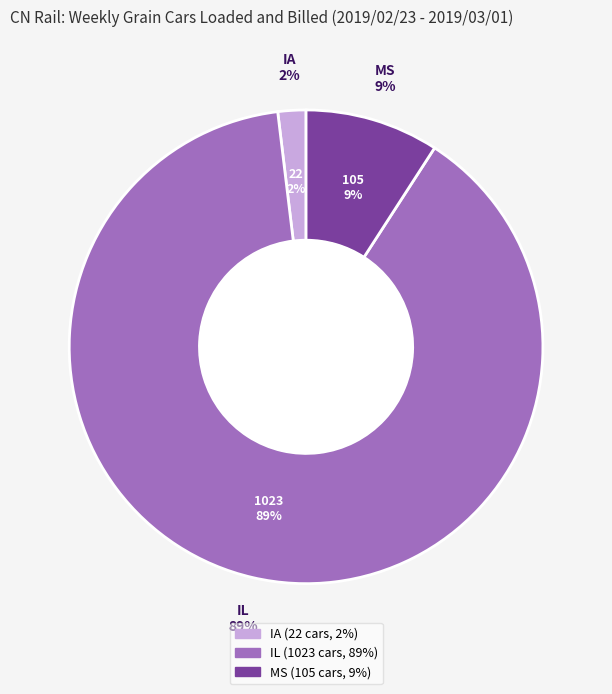

Is it true that IA is 2% of the pie?

True